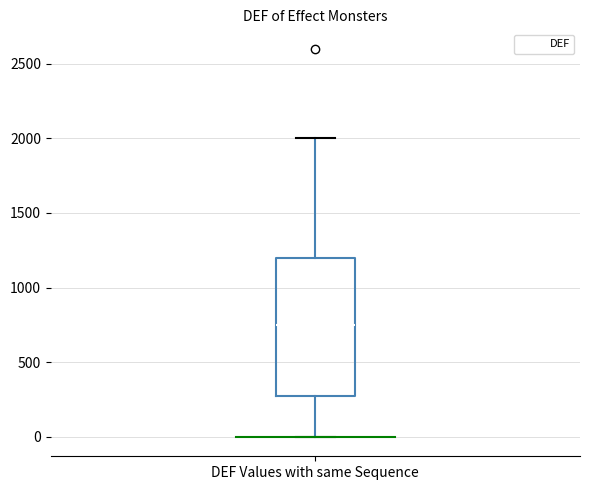

Read this box plot against the y-axis: the position of the median line, the range covered by the box, and the ends of both whiskers. The values are not printed on the chart, so give them approximately, as read against the axis.

median 750, box 300 to 1200, whiskers 0 to 2000